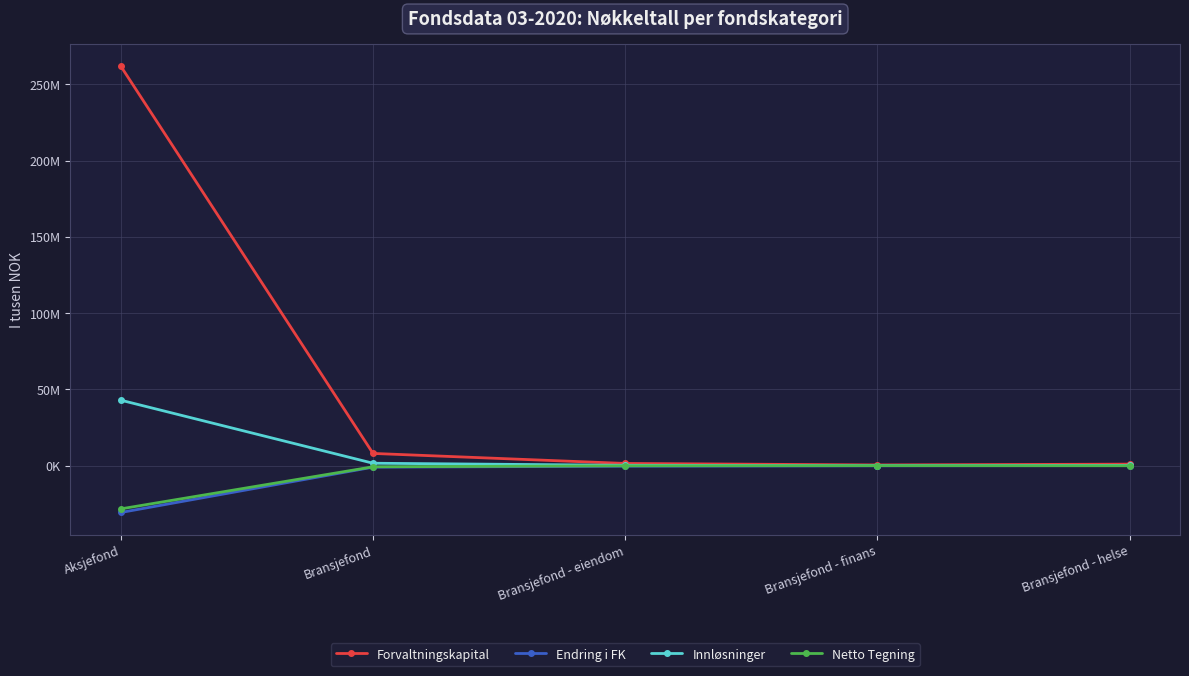

What is the value of the Endring i FK point at the 5th from the left?

36546.0